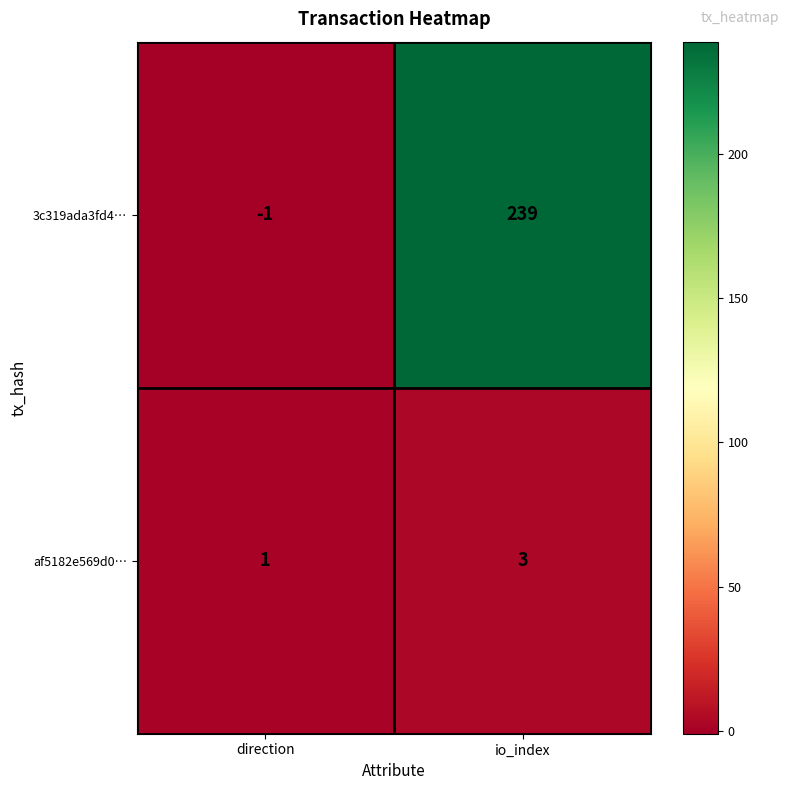

Reading left to right, extract all data points from this chart.

3c319ada3fd4…: direction=-1	io_index=239
af5182e569d0…: direction=1	io_index=3